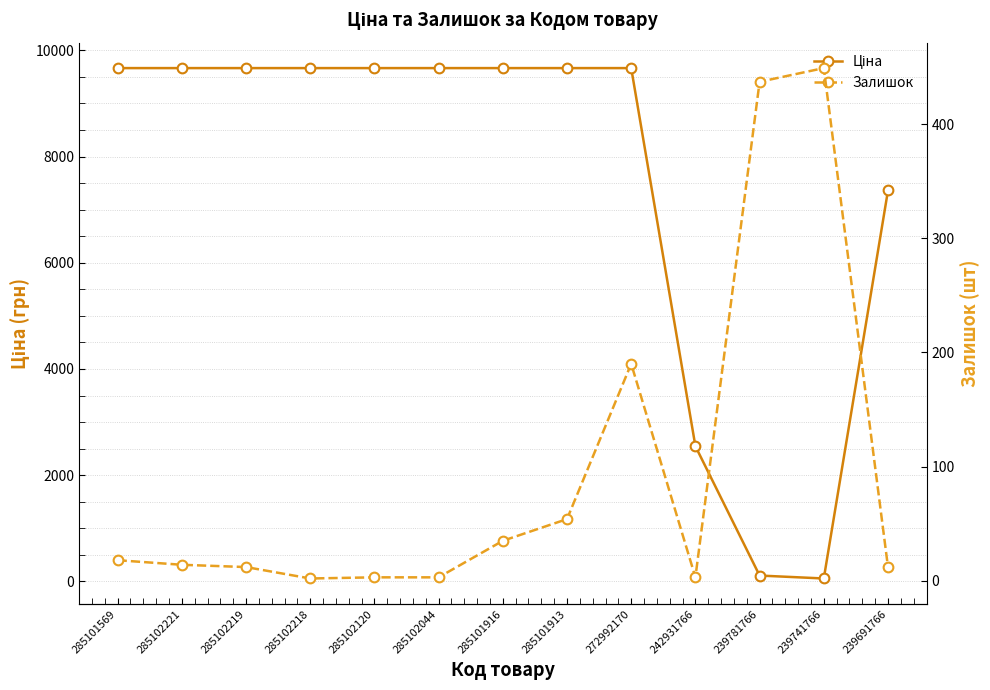

True or false: Залишок and Ціна intersect in this chart.

True